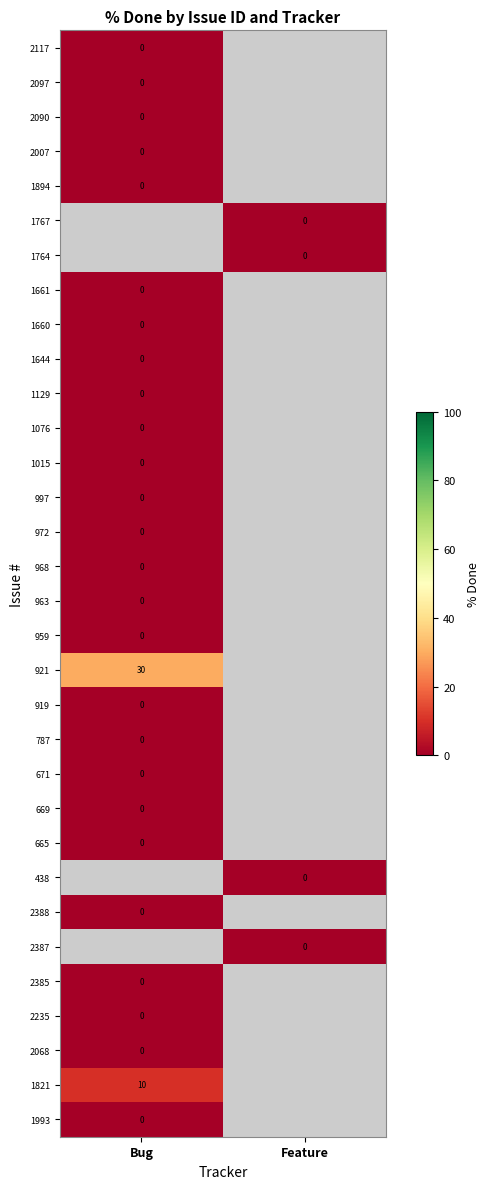

How many categories are shown in the chart?

2